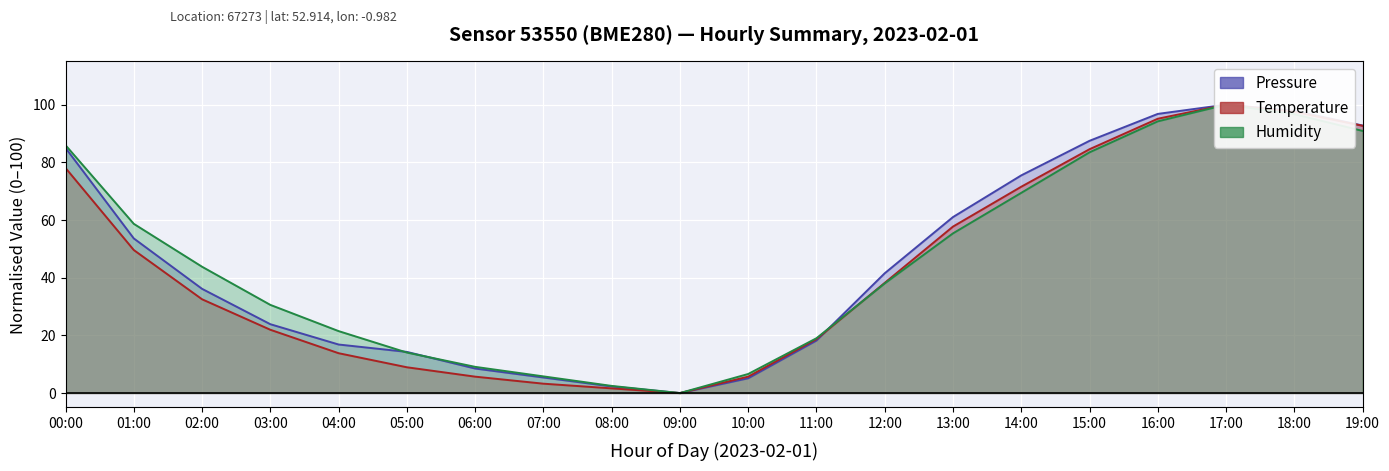

What is the difference between the maximum and minimum values in the pressure series?

100.0